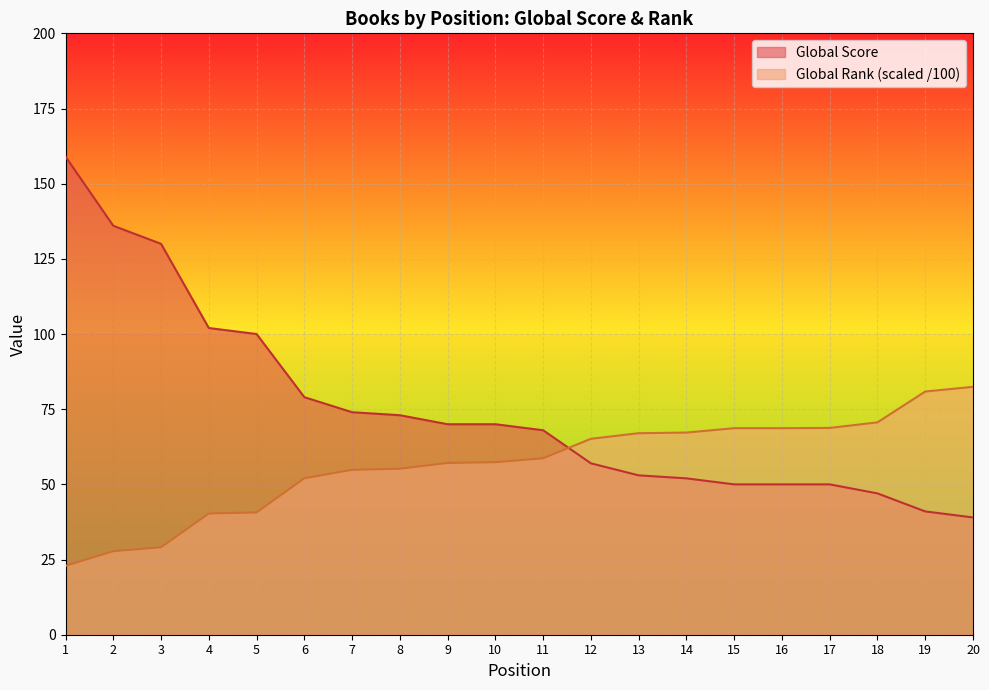

What is the difference between the highest and lowest values at 11?

9.3